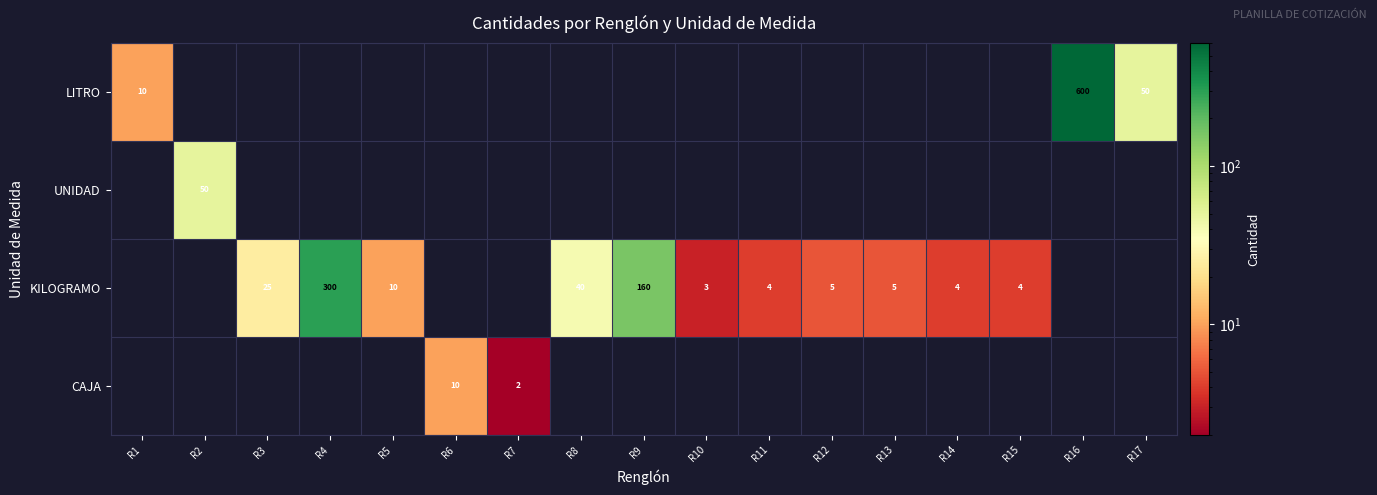

True or false: CAJA has a value of 10 at R6.

True